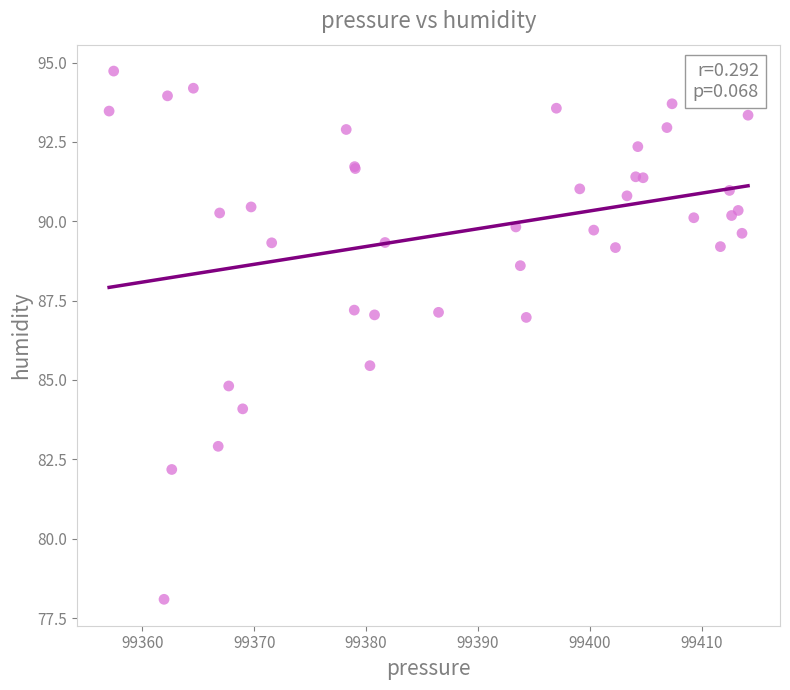

What Y value in the scatter plot is closest to 86?

85.5